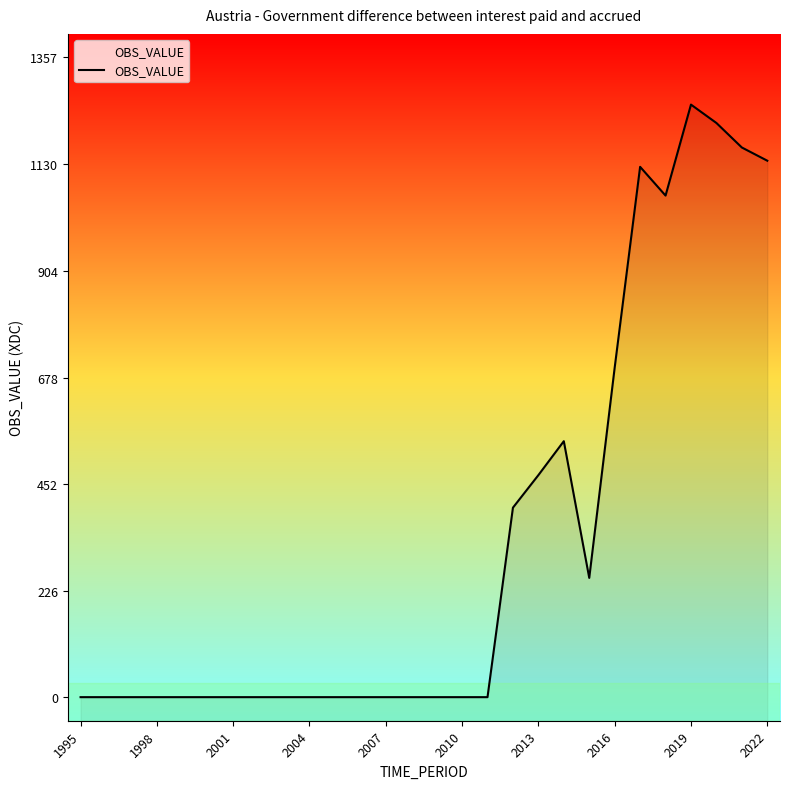

What is the difference between the maximum and minimum values?

1257